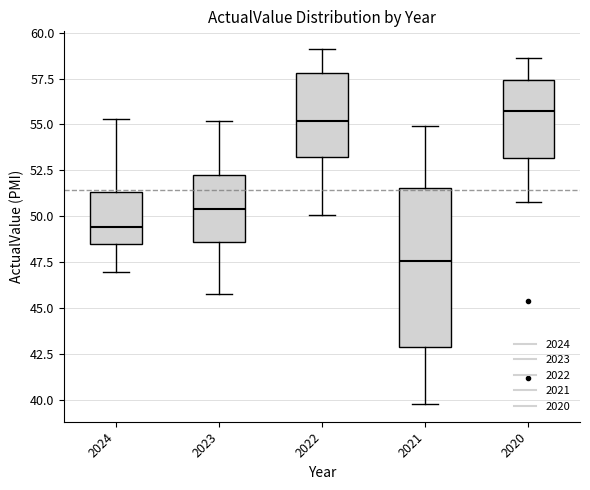

Which box's median line is the lowest?

2021